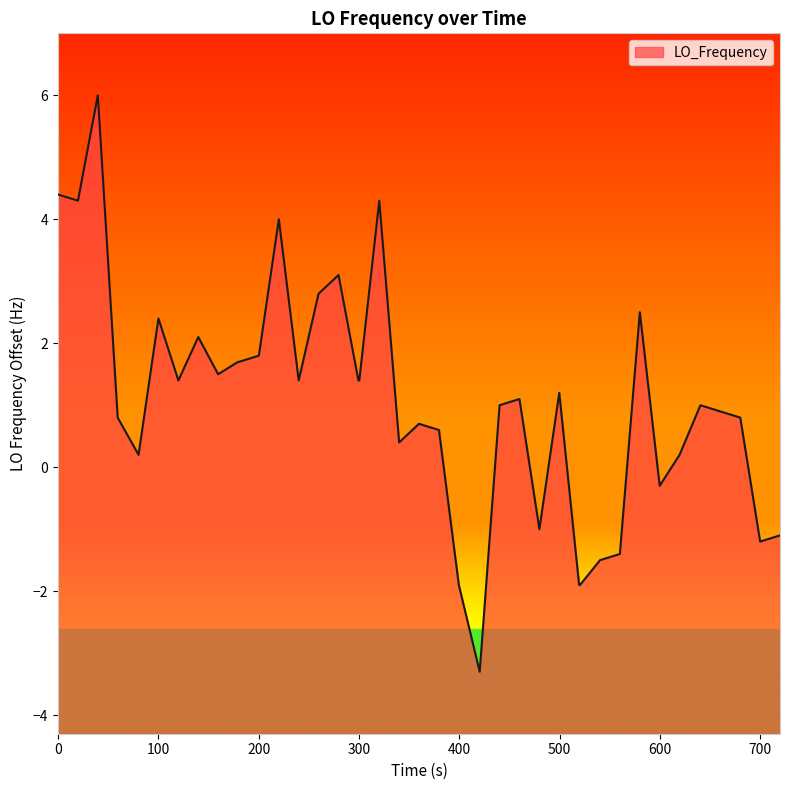

What is the difference between the maximum and minimum values?

9.3